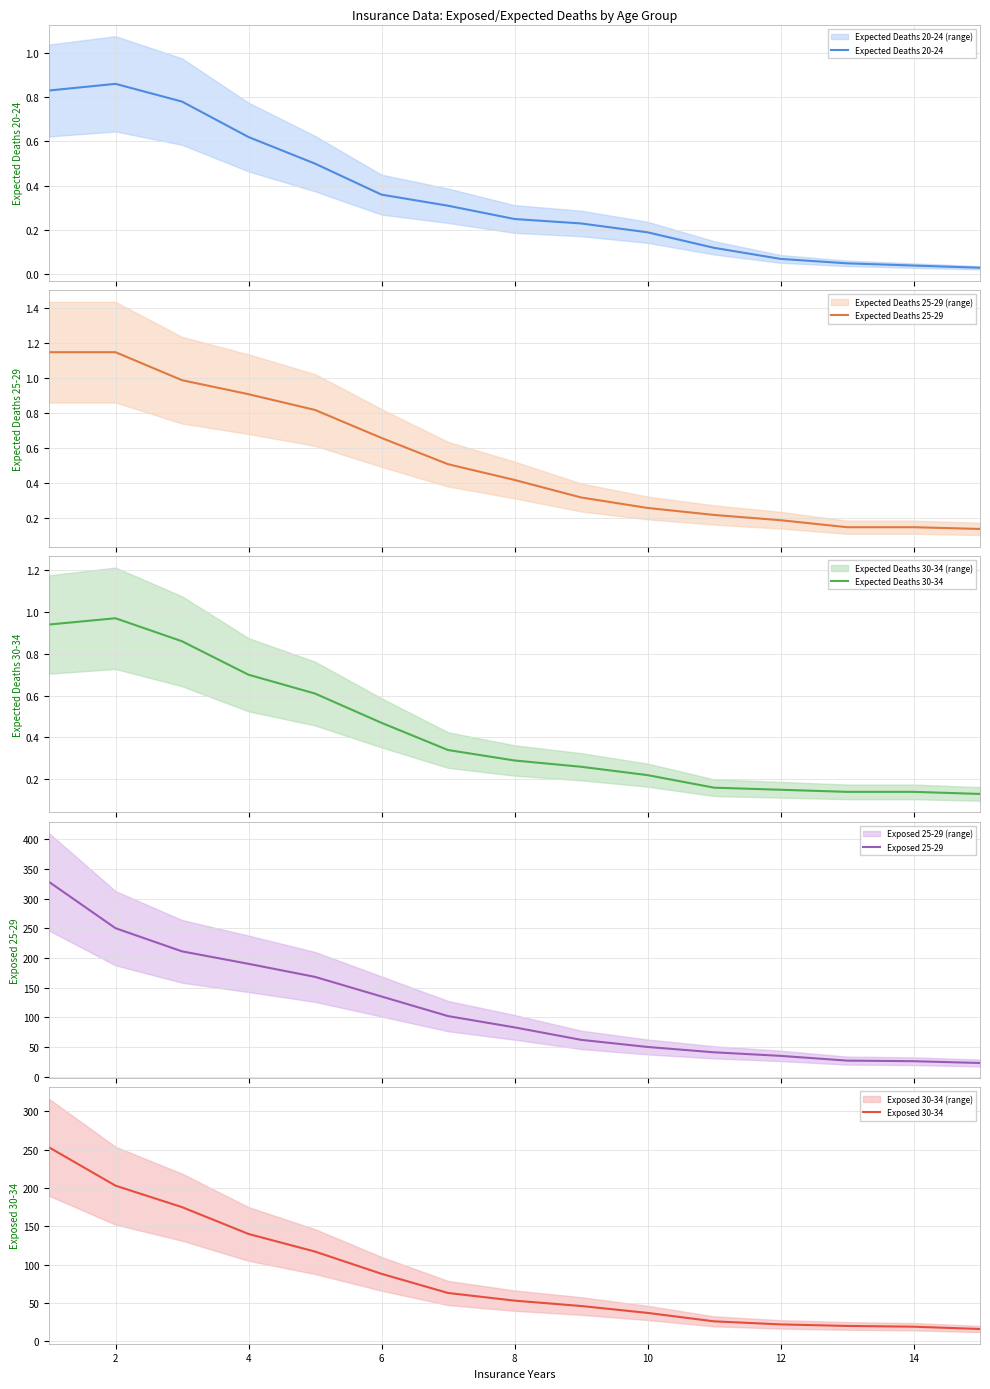

True or false: Exposed 30-34 has more than 1 interior local peaks.

False